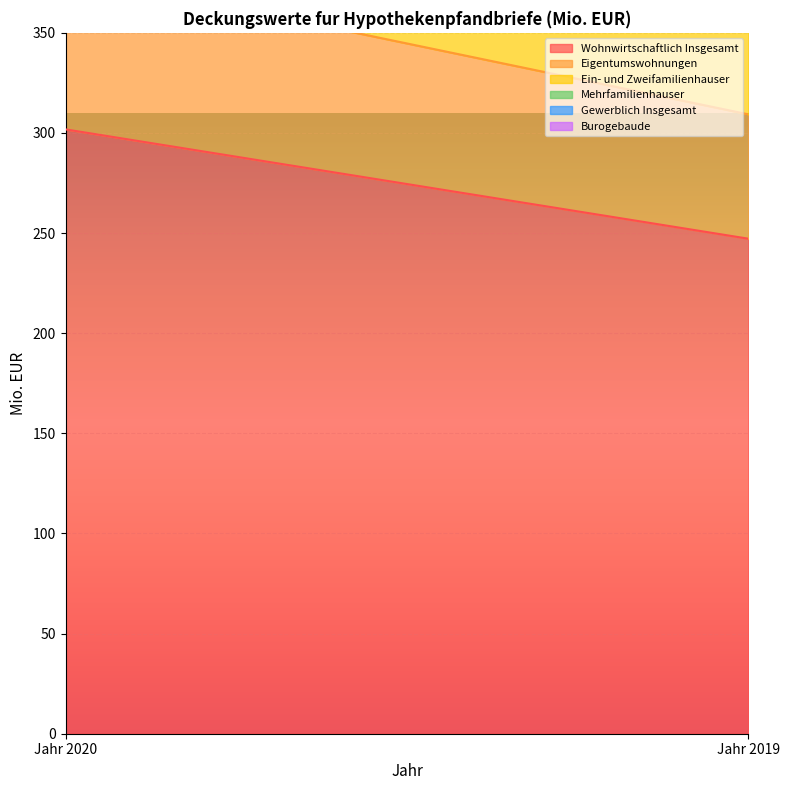

What is the difference between the Mehrfamilienhauser values at Jahr 2020 and Jahr 2019?

3.8